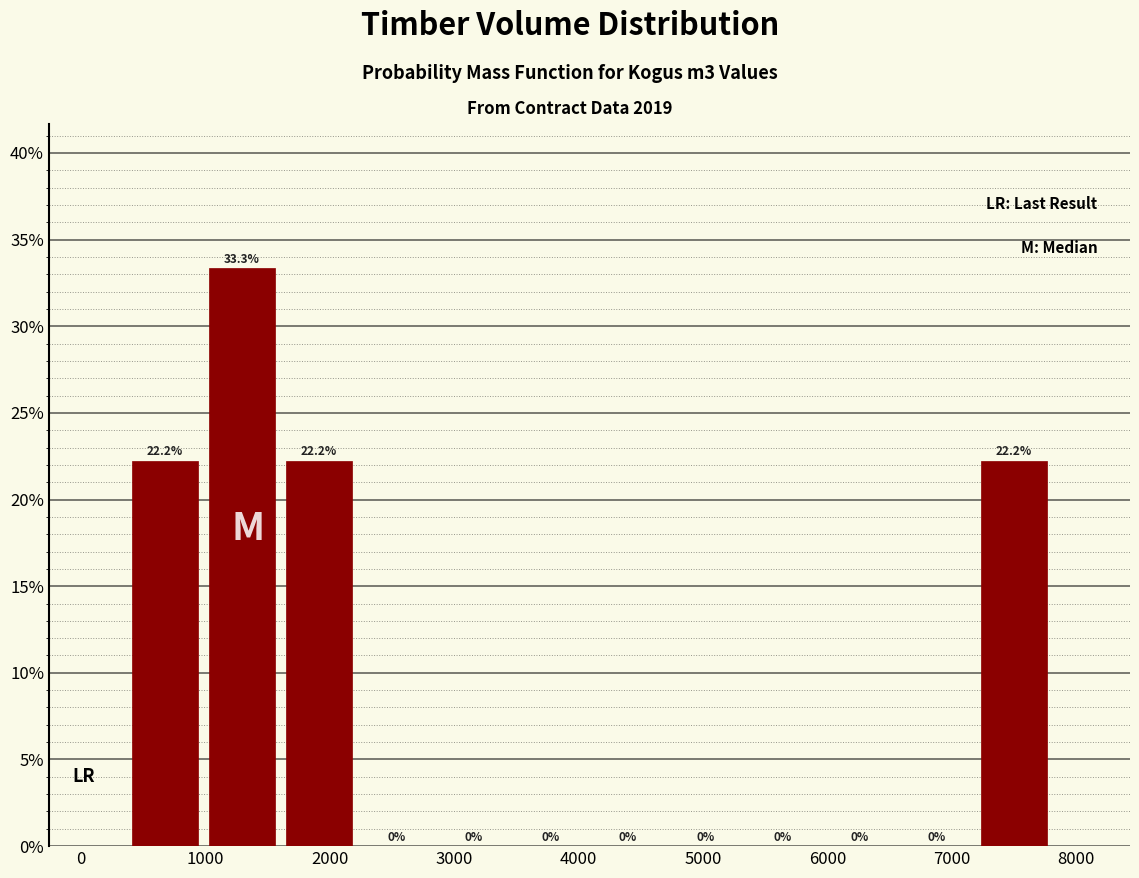

What is the height of the bar covering 400 to 1000 on the x-axis? The bar edges are not printed on the chart, so give them approximately, as read against the axis.

22.2